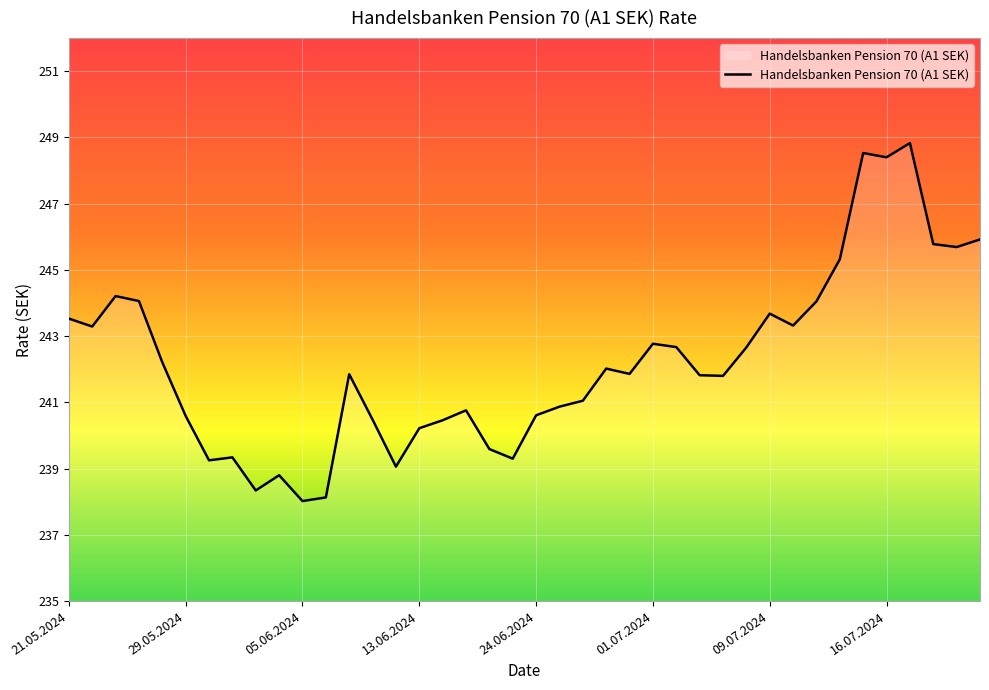

What is the difference between the second highest and minimum values?

10.5